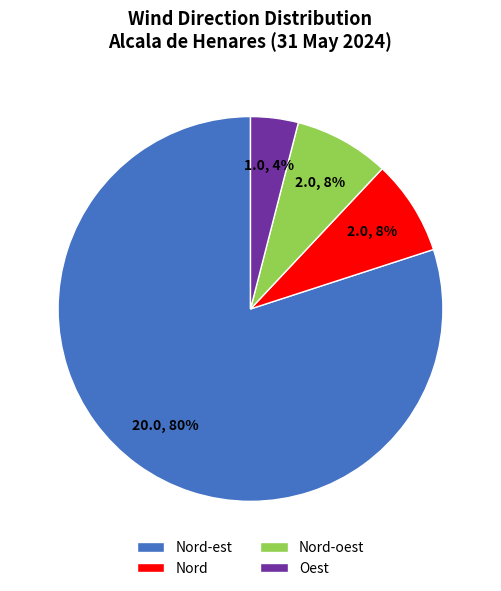

Which has a higher value, Nord-est or Nord?

Nord-est